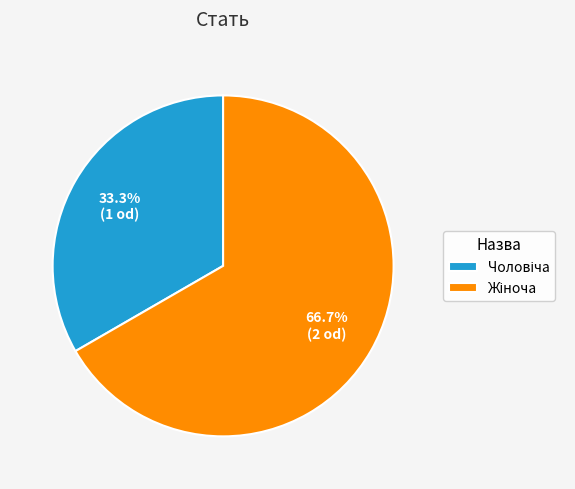

To the nearest percent, what portion does Жіноча represent?

67%